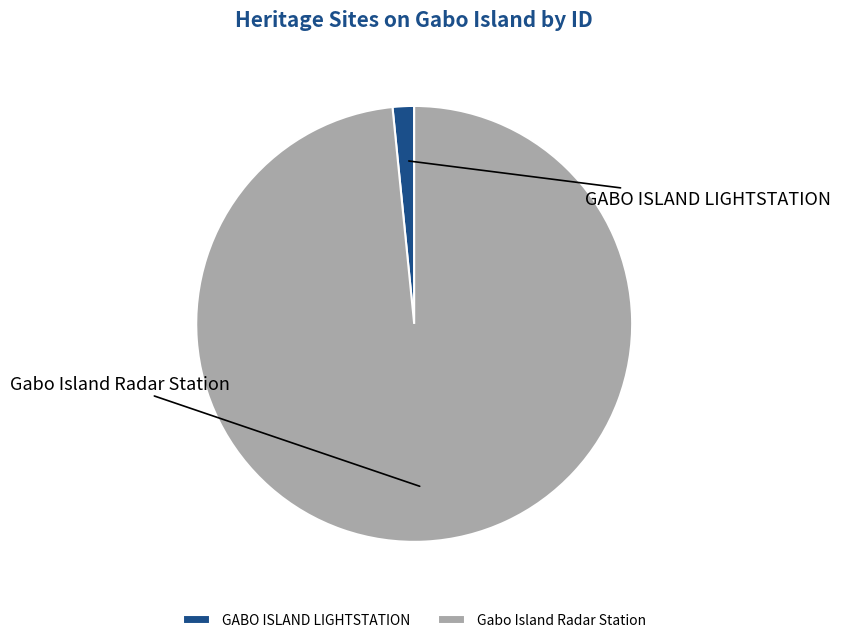

Is there any slice that represents more than half of the pie?

Yes